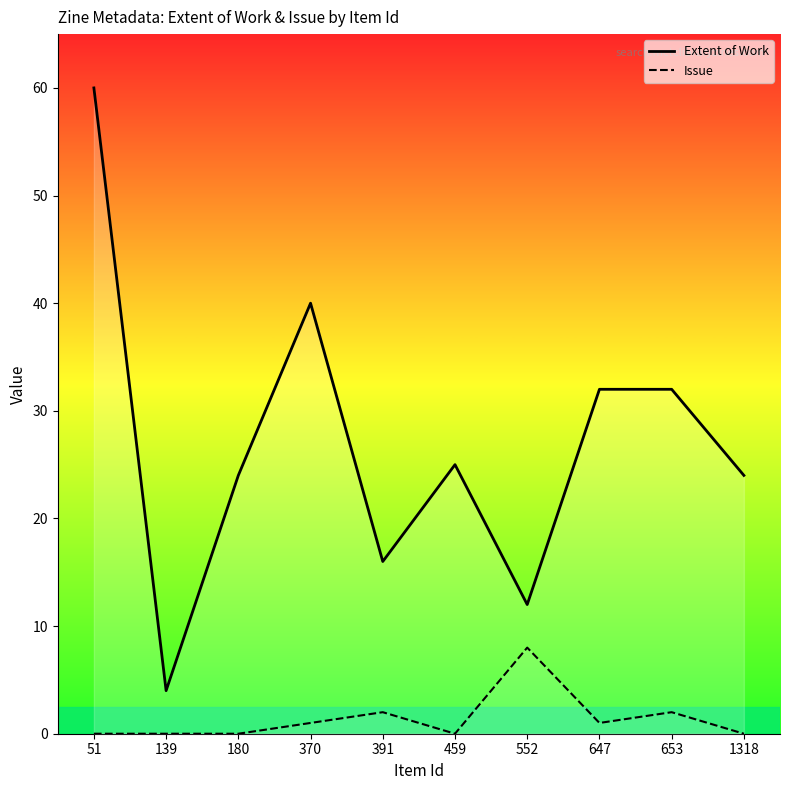

True or false: Issue has a value of 1 at 391.

False